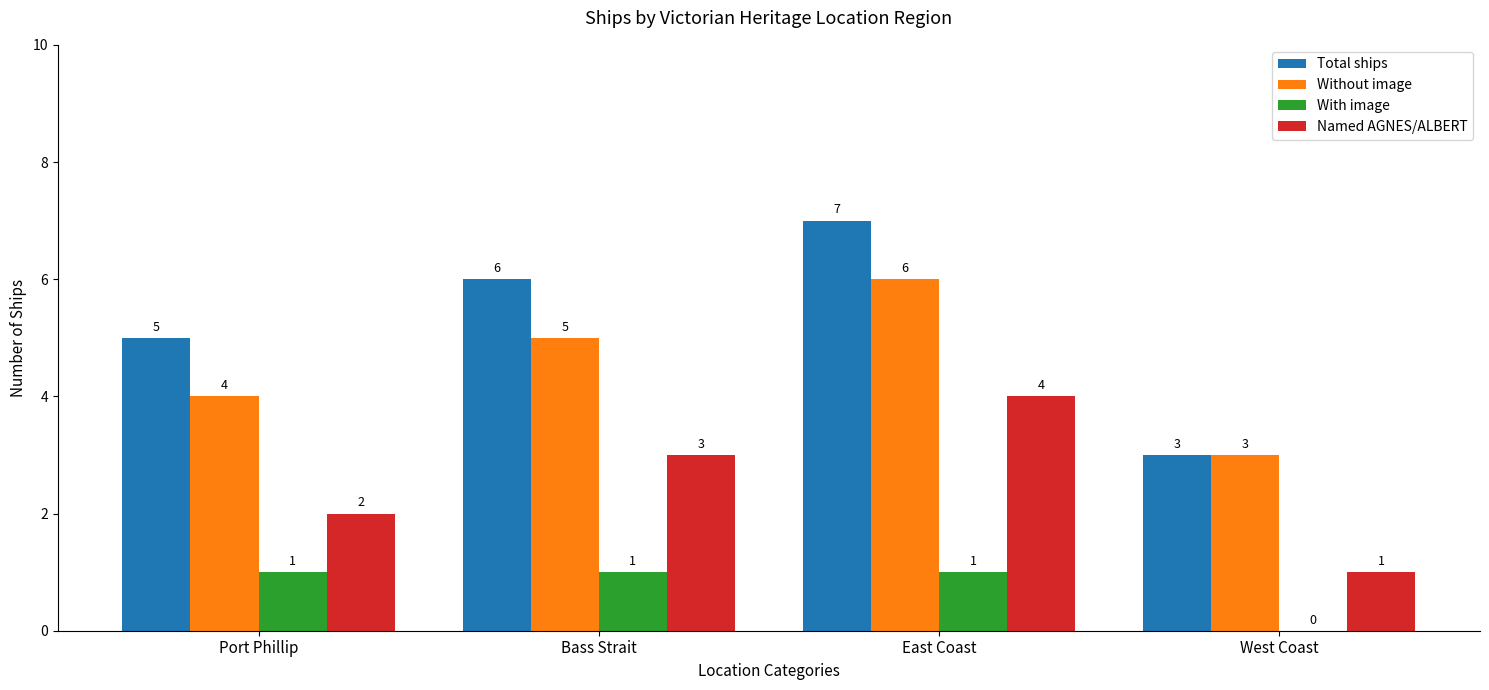

Is the value of Named AGNES/ALBERT at East Coast greater than the value of Without image at East Coast?

No